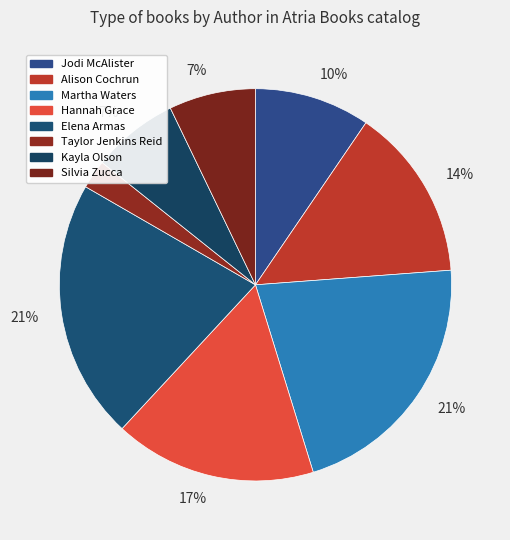

Is there any slice that represents more than half of the pie?

No